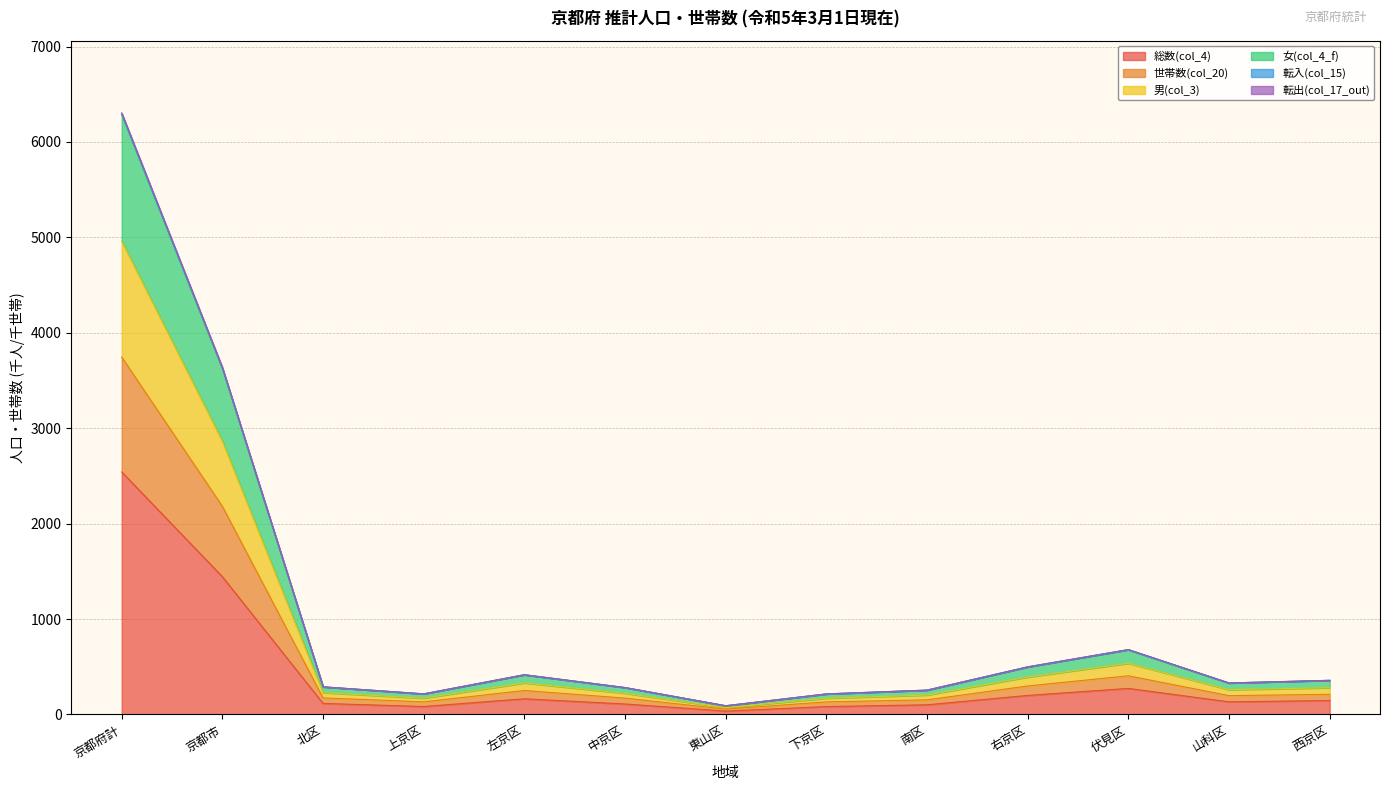

Where does the 転入(col_15) series first go above 259?

京都府計